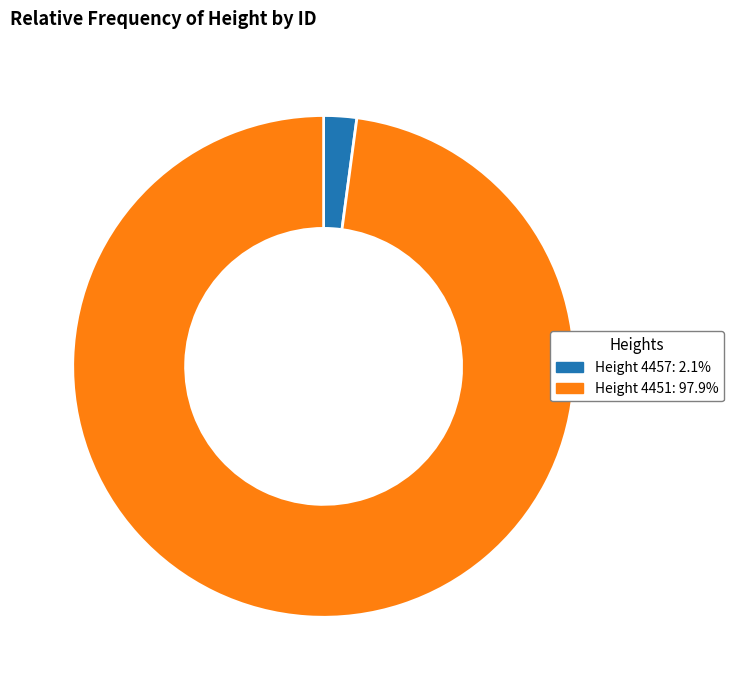

Does any single category account for the majority?

Yes